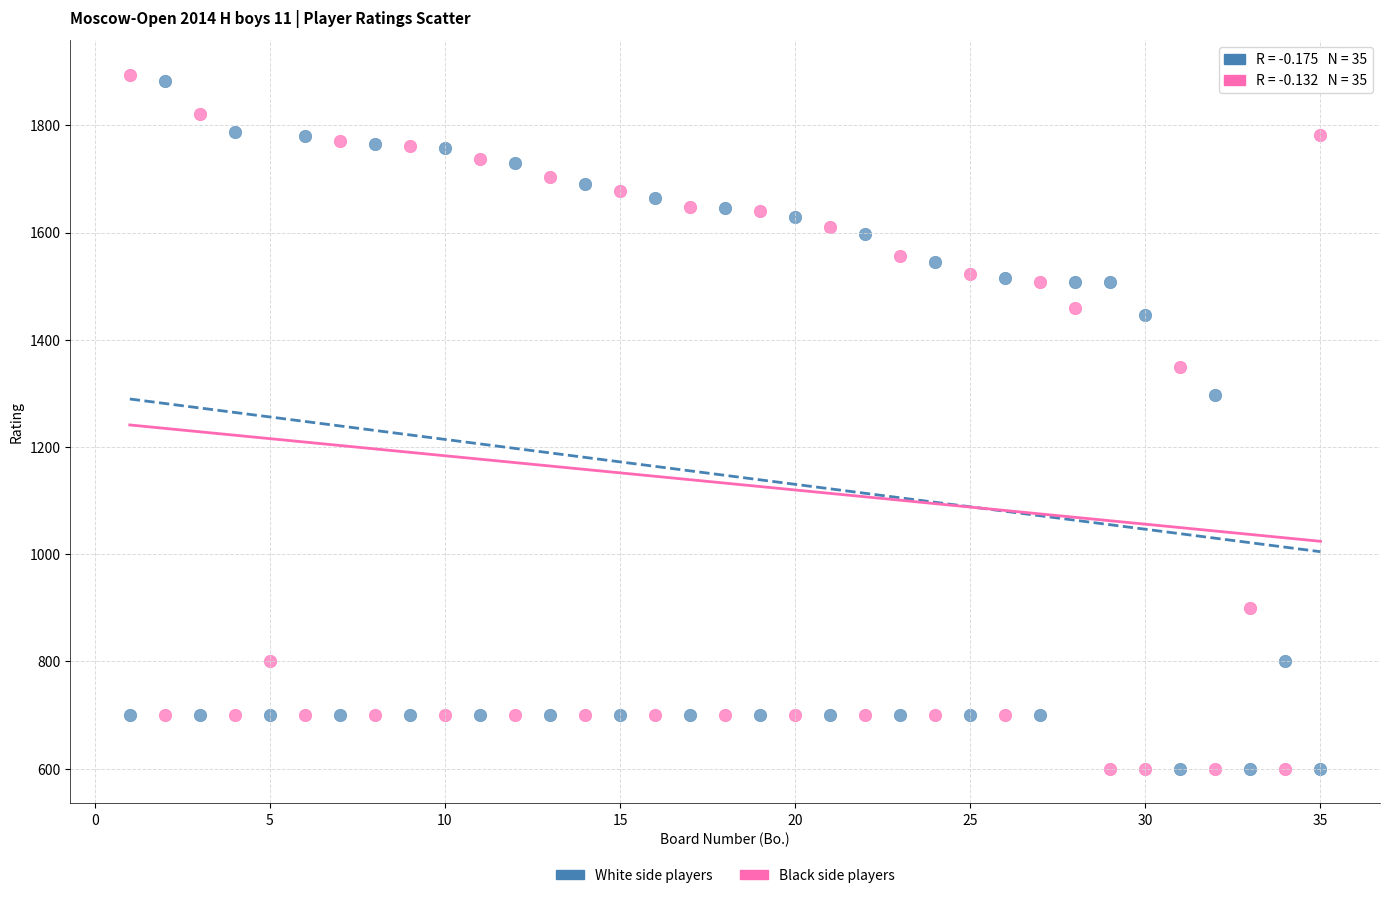

In the White side players series, what Y value is closest to 1241?

1297